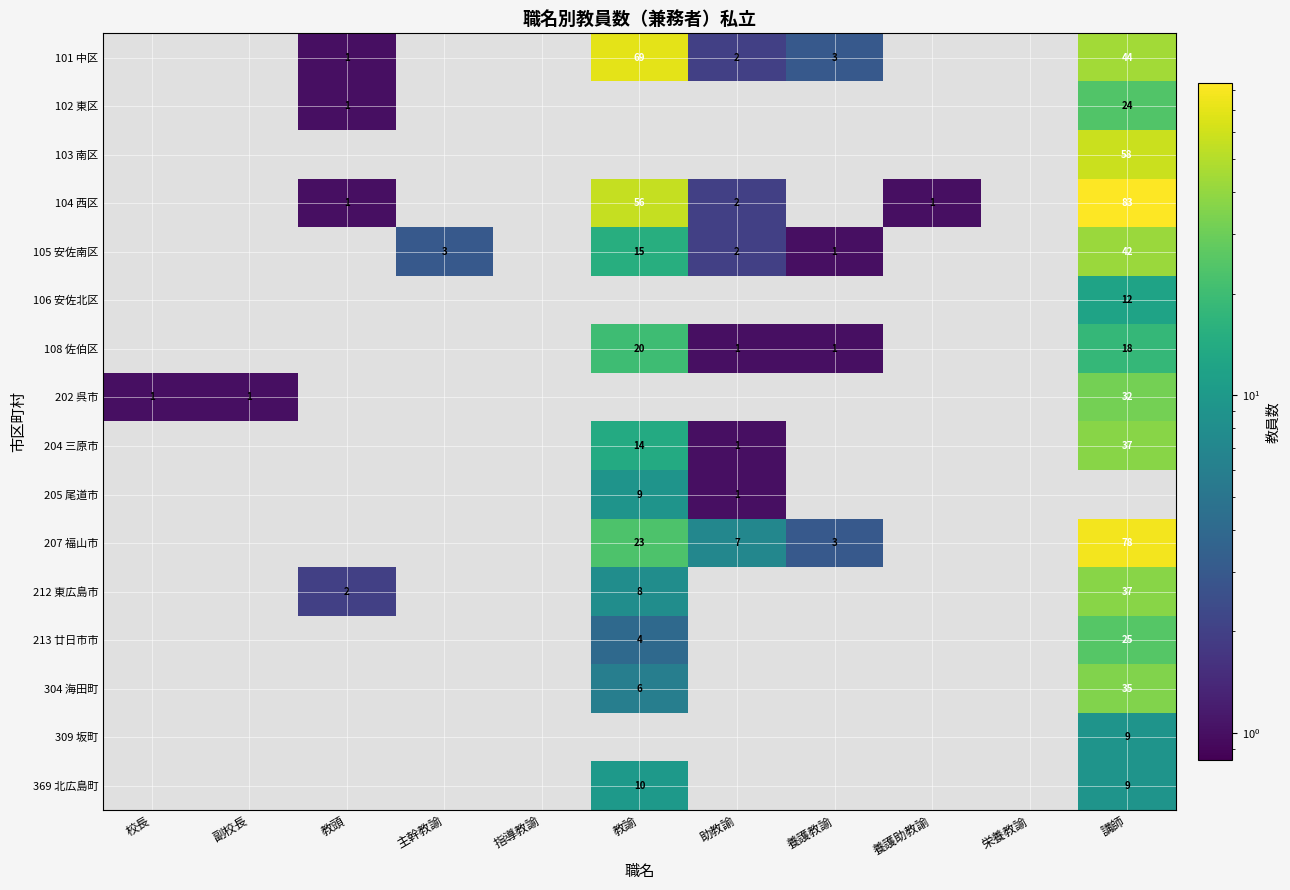

Is it true that 202 呉市 equals 2 at 校長?

False